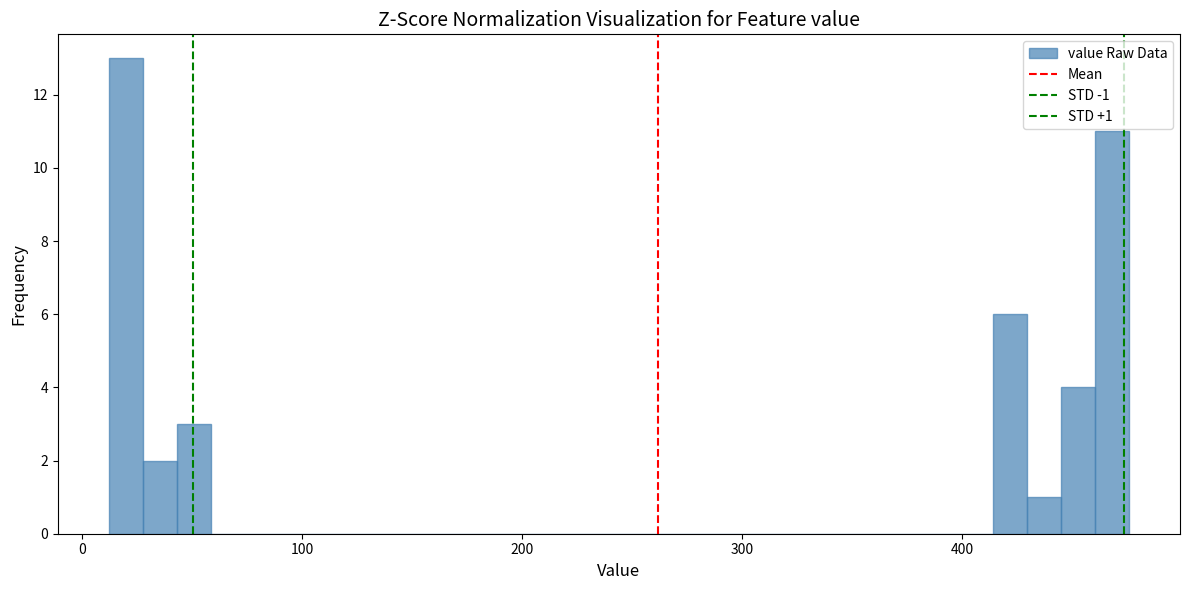

Read against the x-axis, roughly where is the centre of the tallest bar?

20